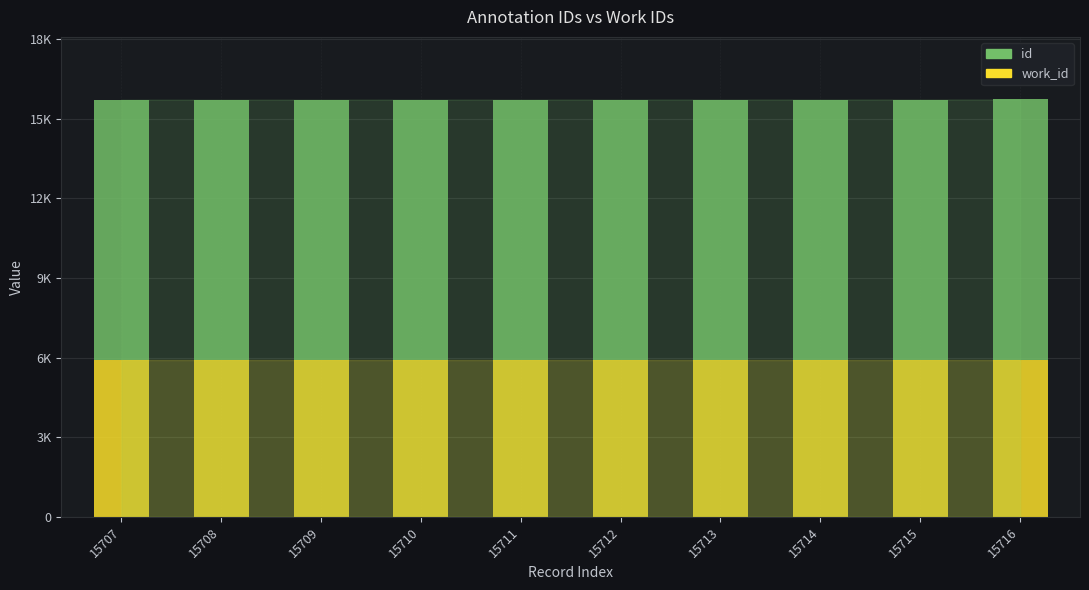

What are all the series names shown in the legend?

id, work_id